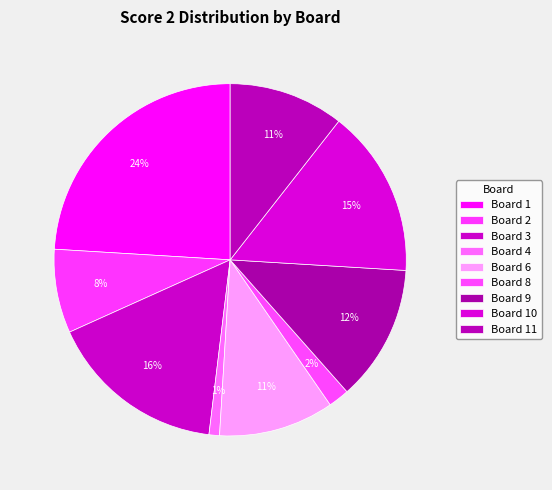

Combined, what portion of the pie is Board 1 and Board 11?

34.6%